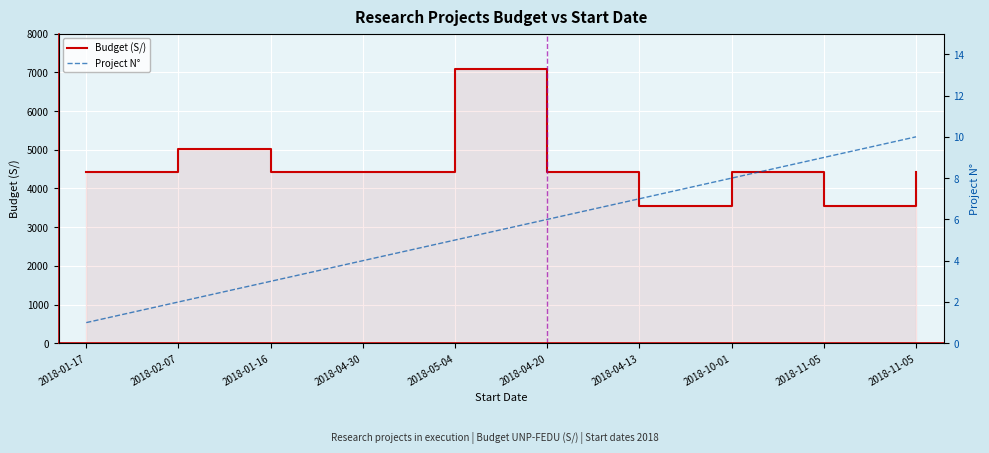

What is the sum of the Project N° values at 2018-01-16 and 2018-01-17?

4.0